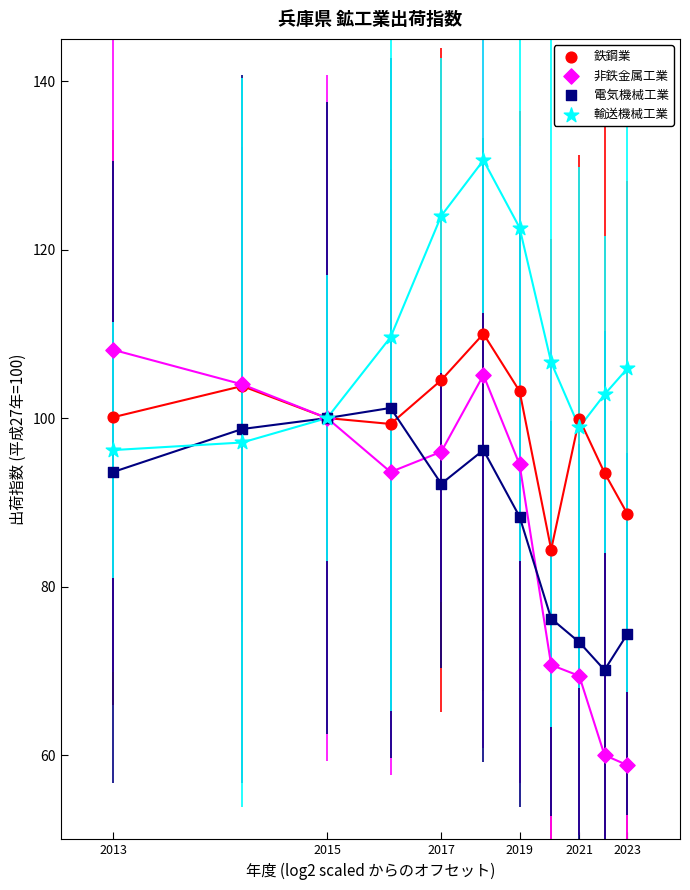

Which series contains the highest Y value?

輸送機械工業